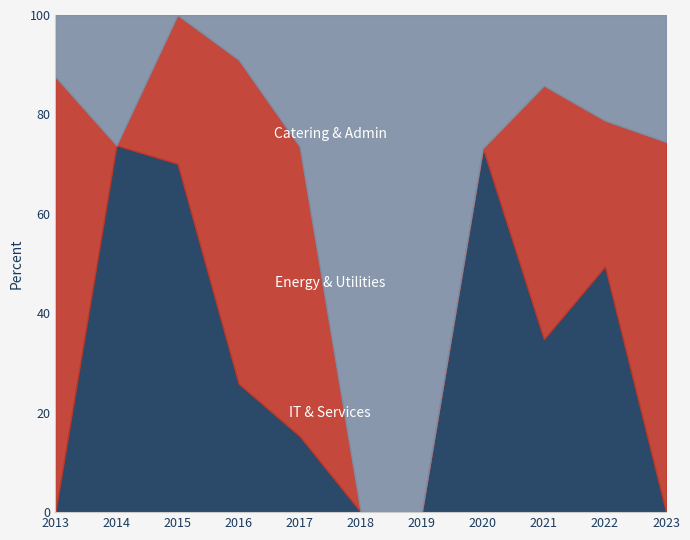

How many intersections are there between Energy & Utilities and Catering & Admin?

5